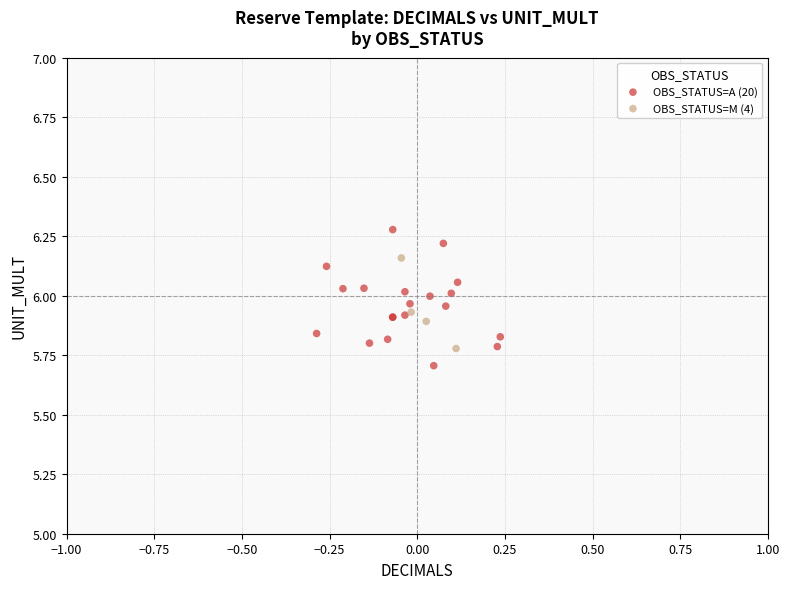

What are all the series names shown in the legend?

OBS_STATUS=A (20), OBS_STATUS=M (4)